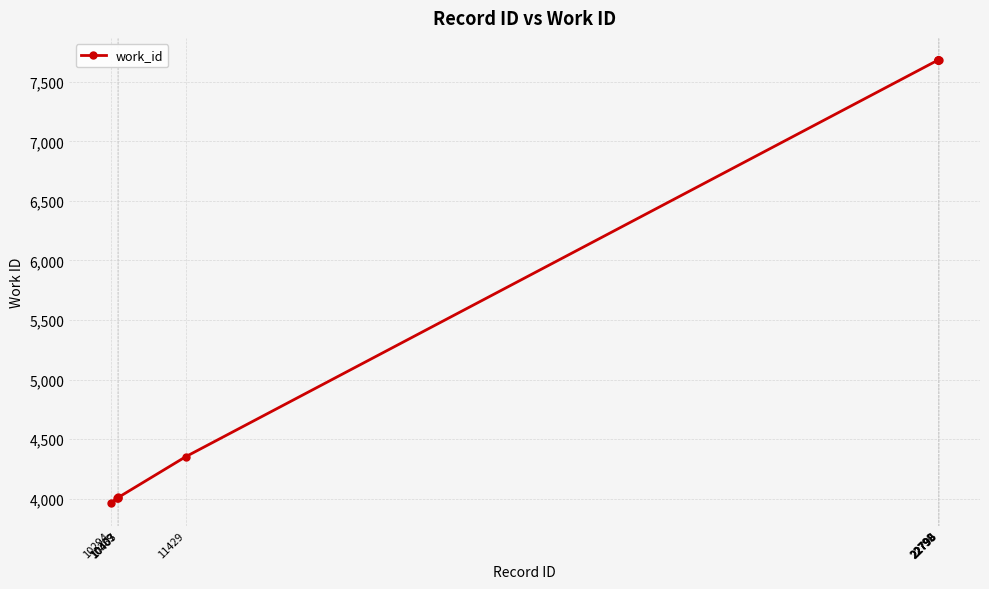

What is the difference between the maximum and second lowest values?

3676